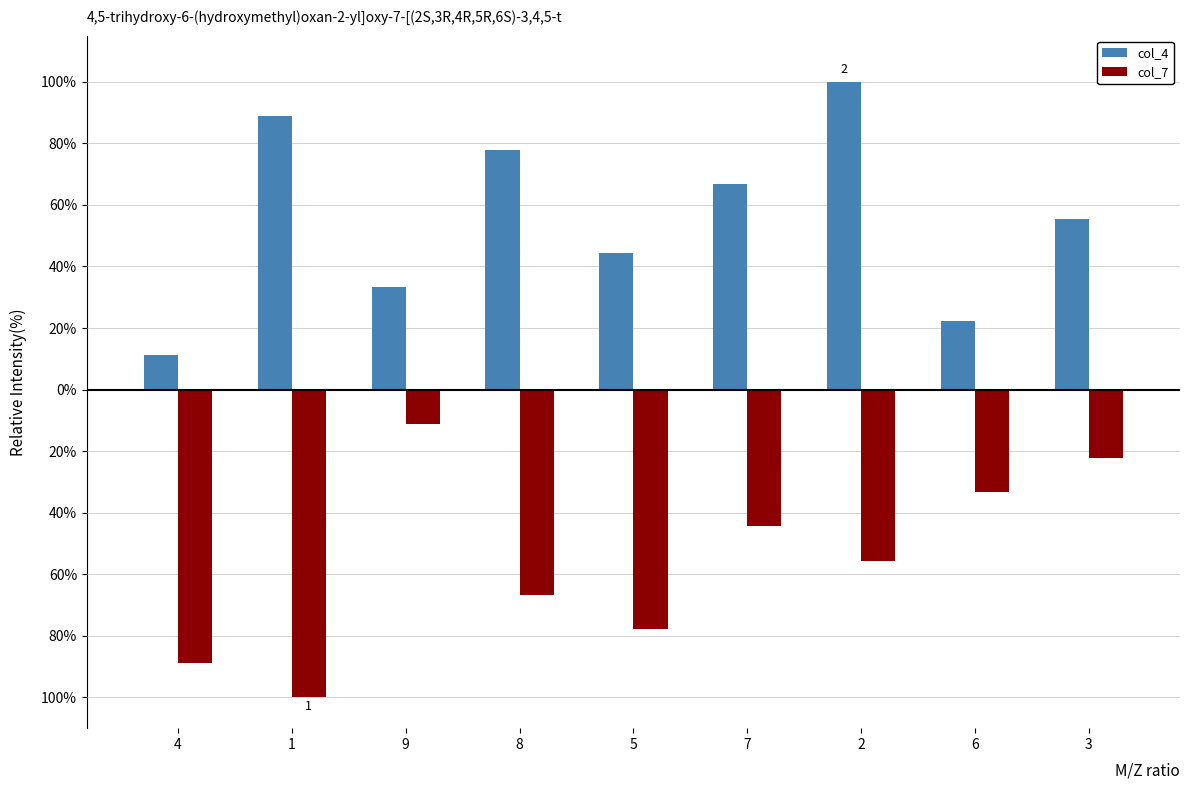

What is the label of the 7th bar from the left?

2